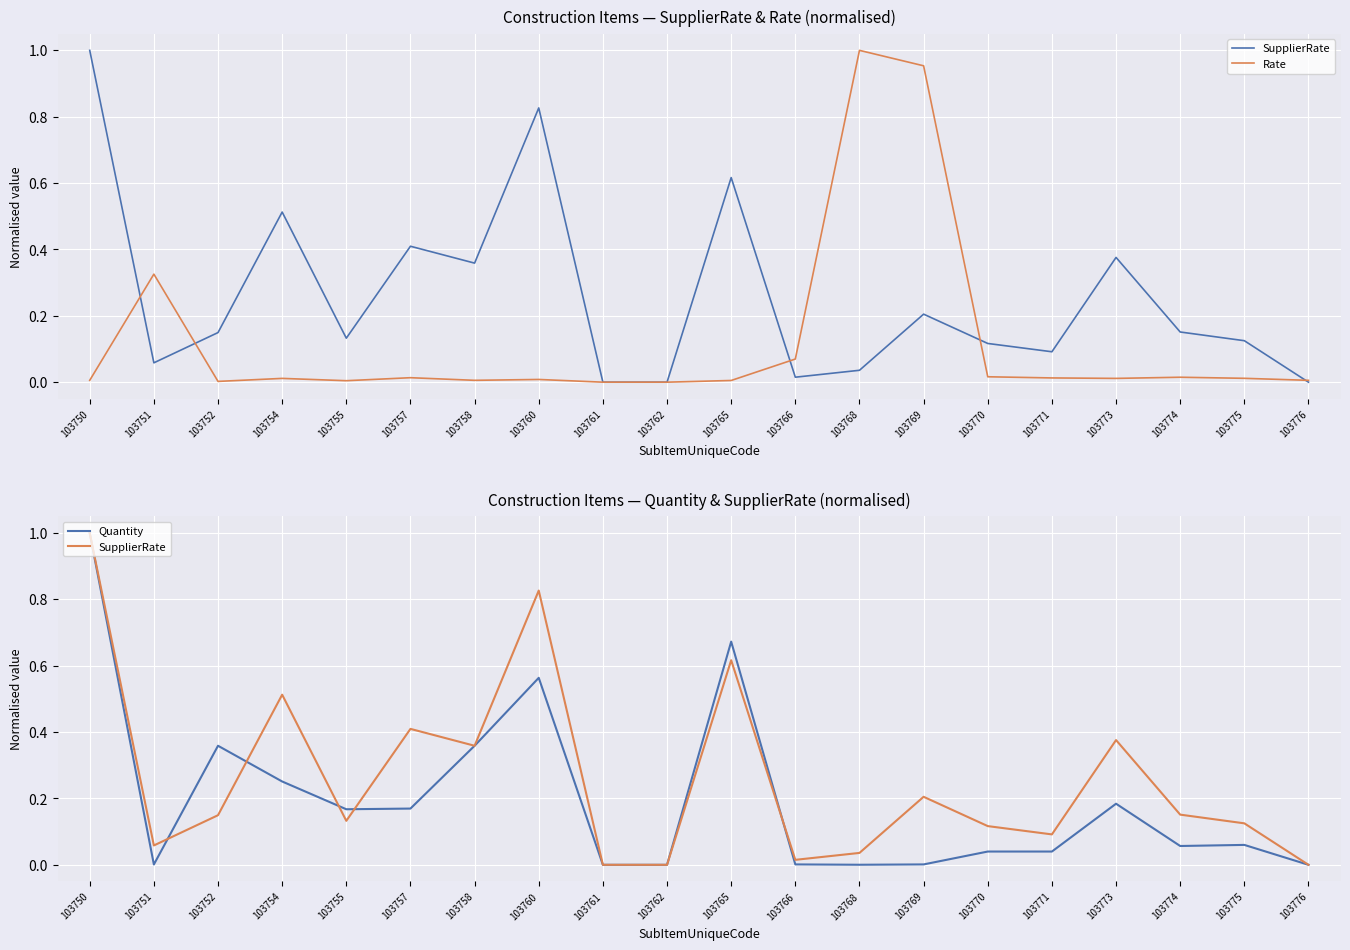

At which label is Rate closest to 0?

103761